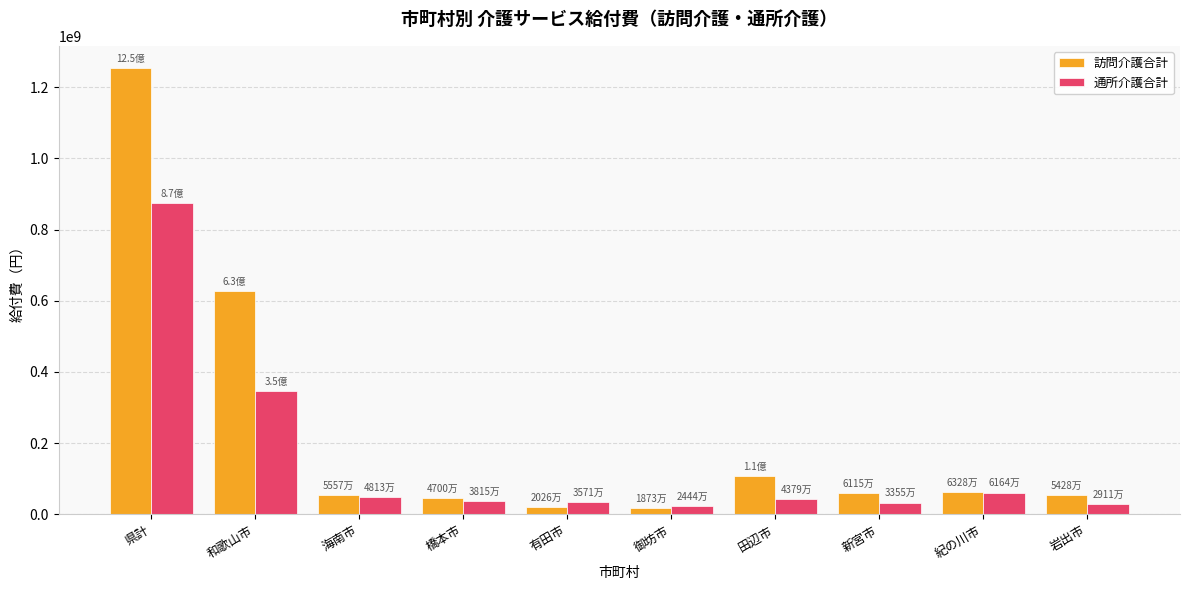

At which label is 通所介護合計 closest to 449454005?

和歌山市